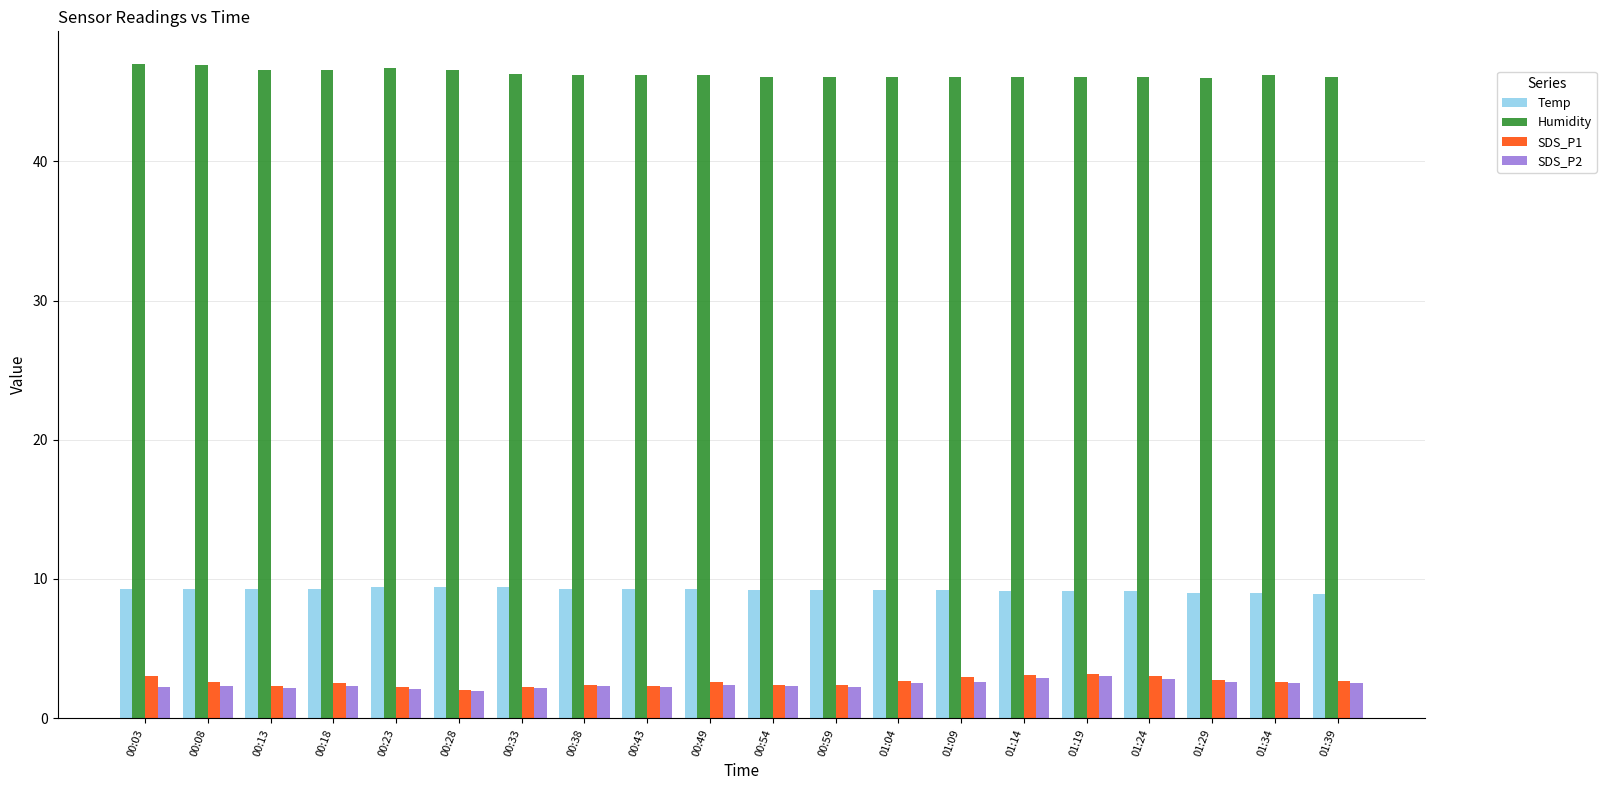

What is the spread (max minus min) of values at 01:39?

43.6